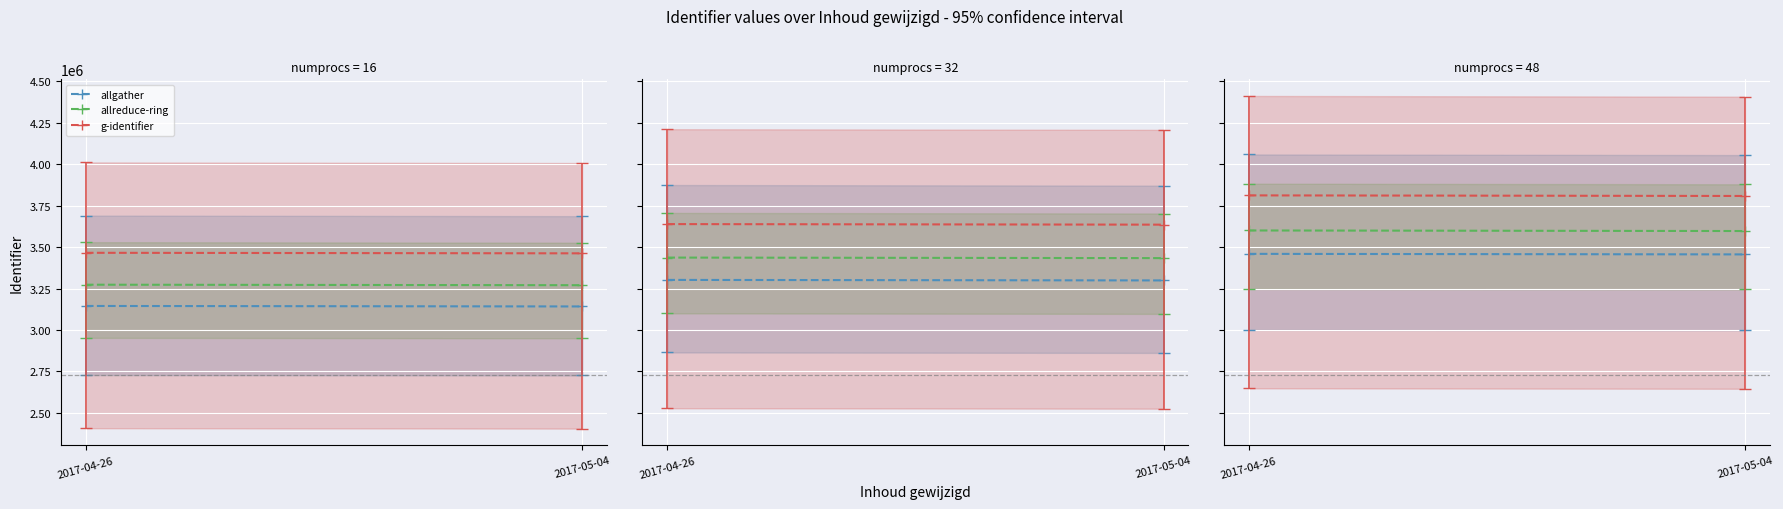

Which label corresponds to the largest value in the chart?

2017-04-26